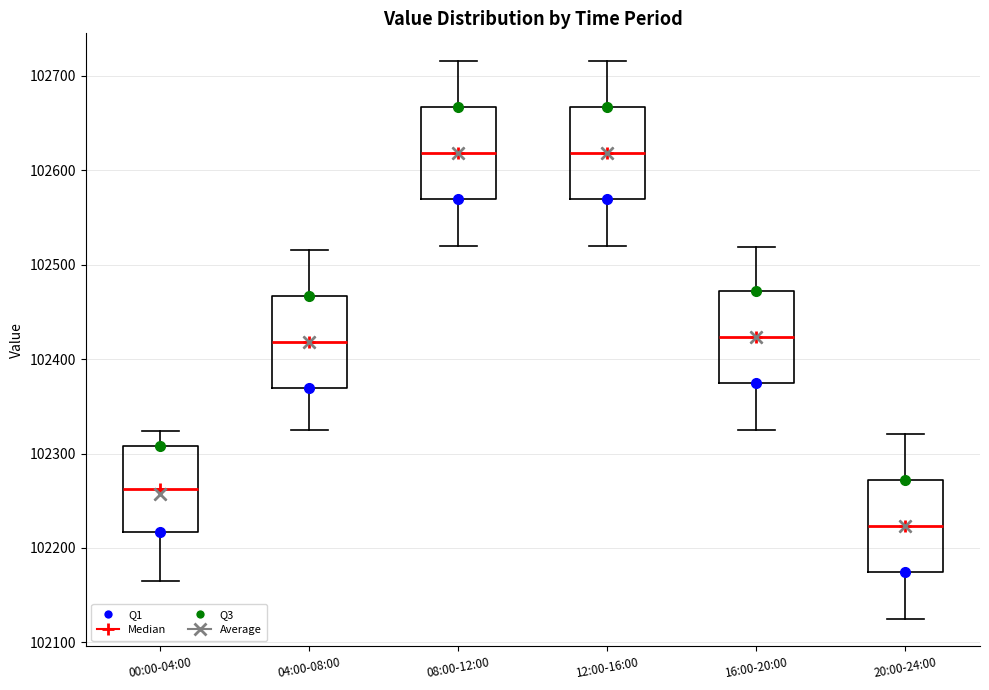

Reading left to right, read every box against the y-axis: the position of its median line, the range the box covers, and the ends of its whiskers. The values are not printed on the chart, so give them approximately, as read against the axis.

00:00-04:00: median 102260, box 102220 to 102310, whiskers 102160 to 102320
04:00-08:00: median 102420, box 102370 to 102470, whiskers 102330 to 102520
08:00-12:00: median 102620, box 102570 to 102670, whiskers 102520 to 102720
12:00-16:00: median 102620, box 102570 to 102670, whiskers 102520 to 102720
16:00-20:00: median 102420, box 102370 to 102470, whiskers 102330 to 102520
20:00-24:00: median 102220, box 102170 to 102270, whiskers 102130 to 102320